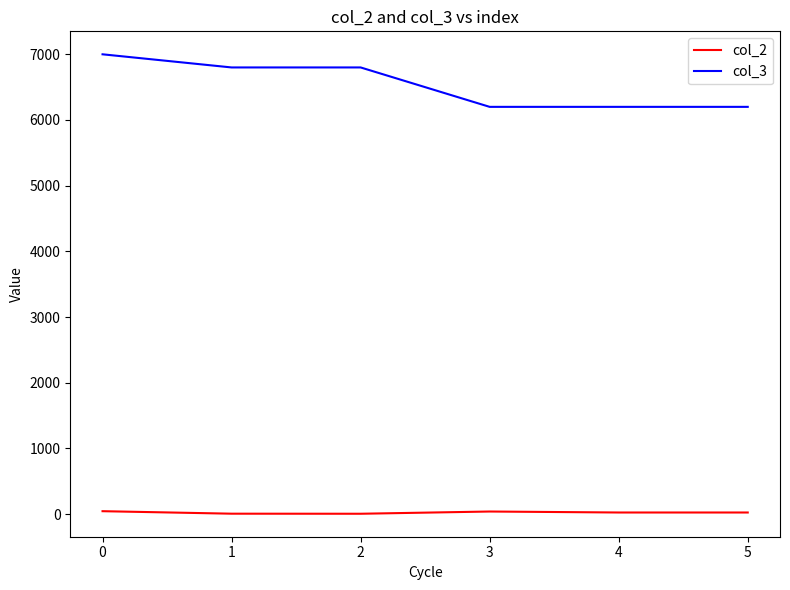

How many lines are shown in the chart?

2